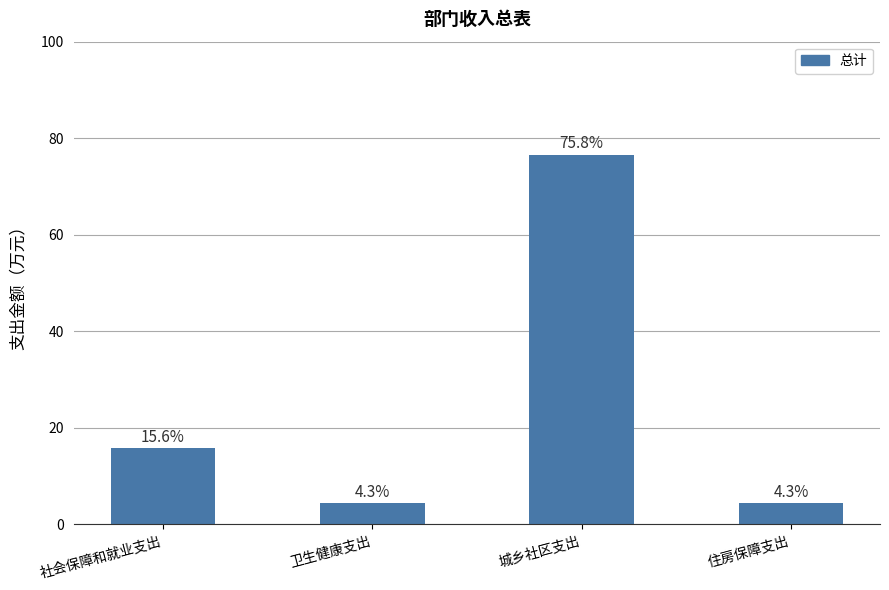

How many data points are less than 15?

2